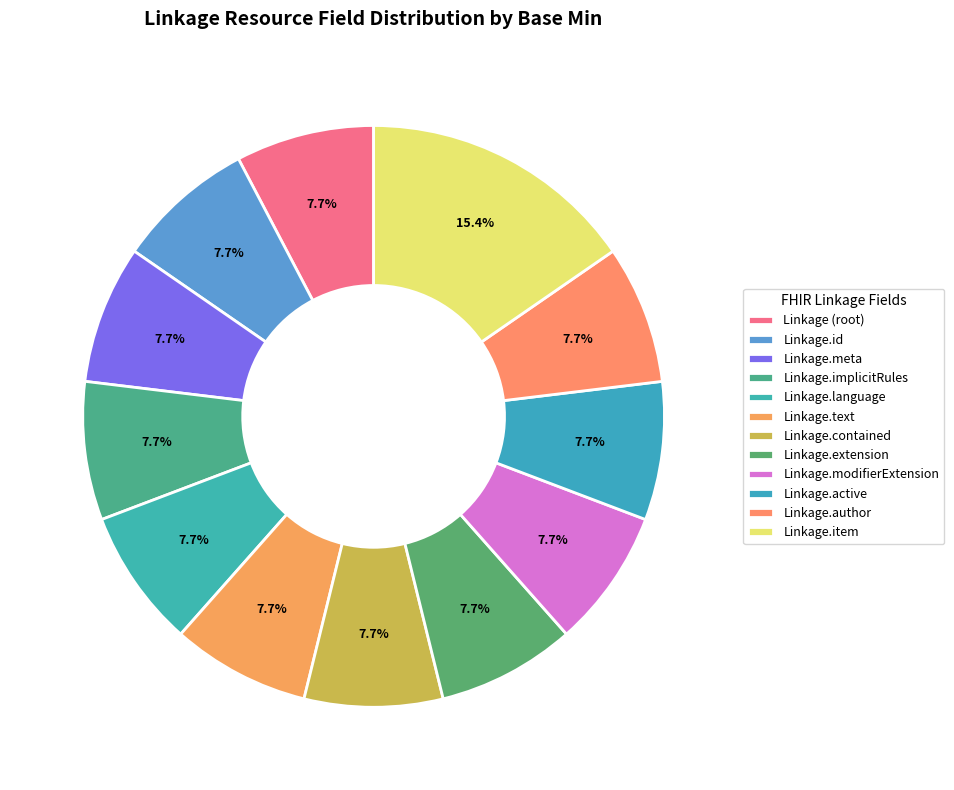

How many segments does this pie chart have?

12